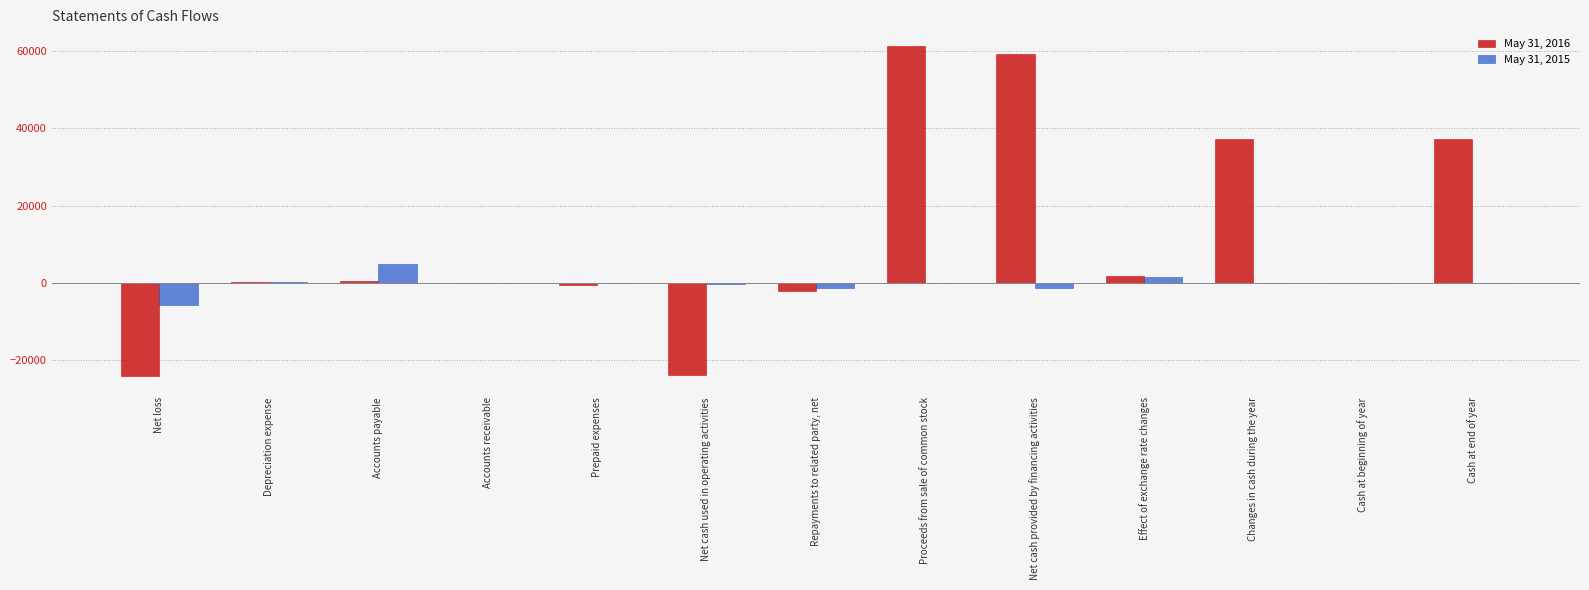

Which series changed the most between Net loss and Cash at beginning of year?

May 31, 2016